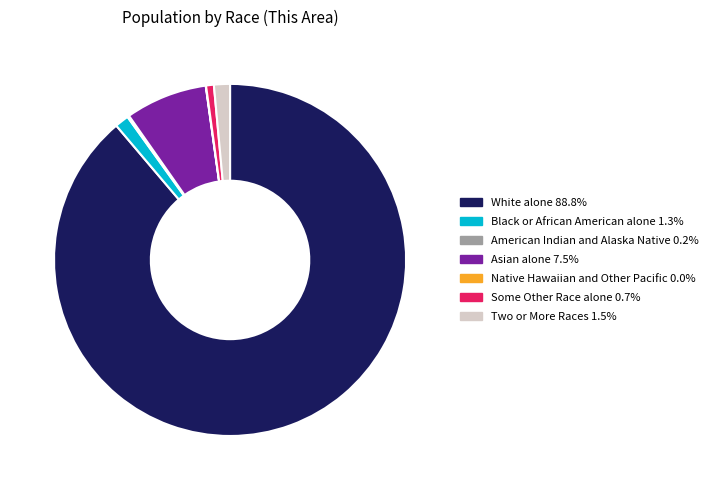

Approximately how many times larger is the value at White alone compared to Asian alone?

11.8